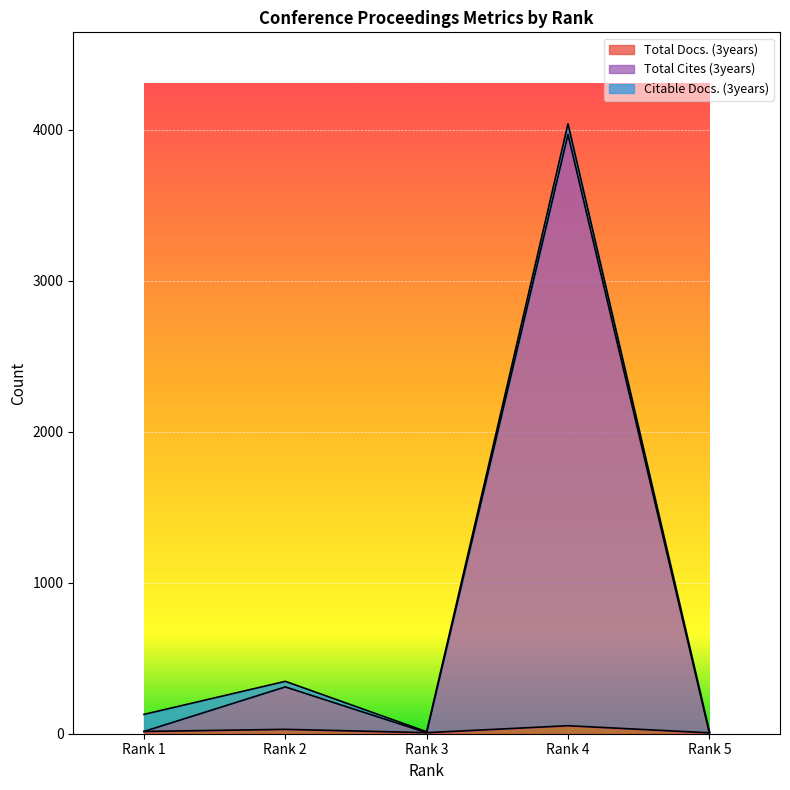

Where is Total Cites (3years) nearest to the value 1987?

Rank 2